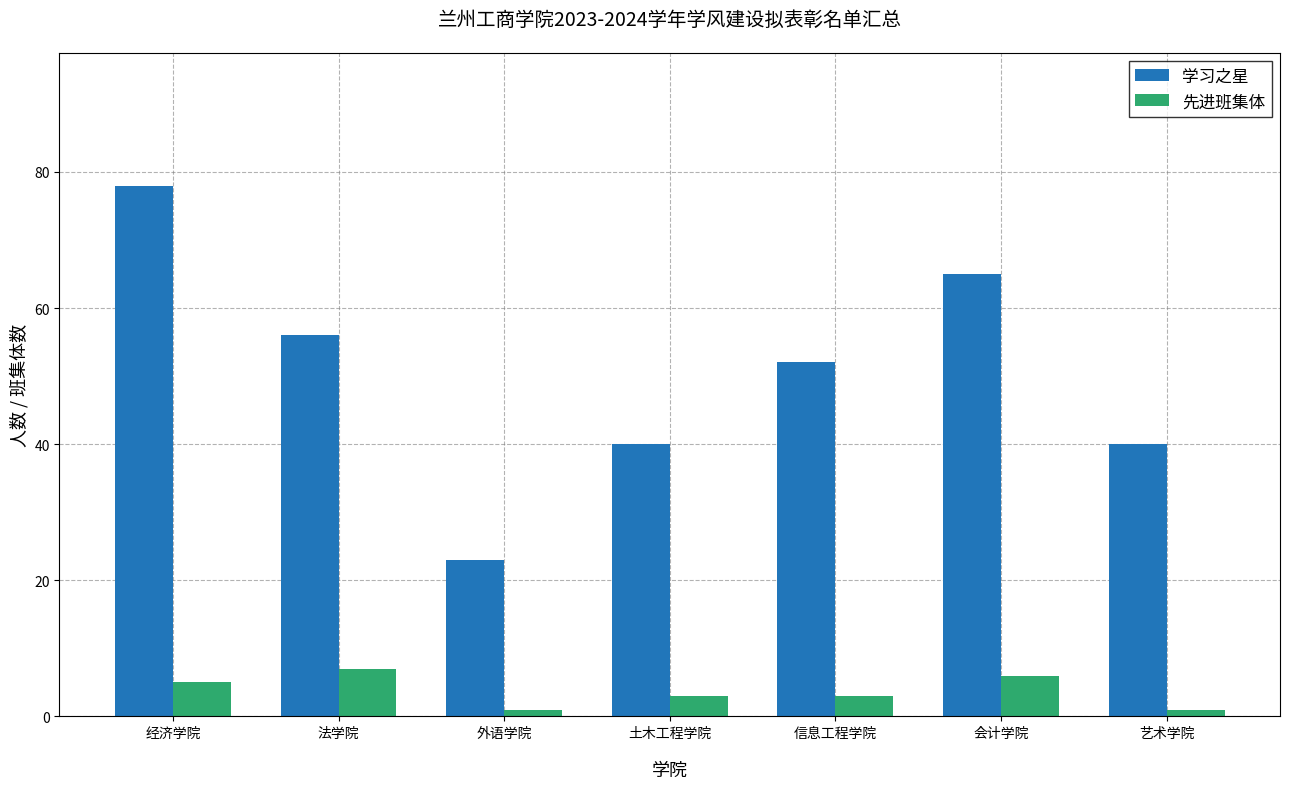

How many categories are shown in the chart?

7